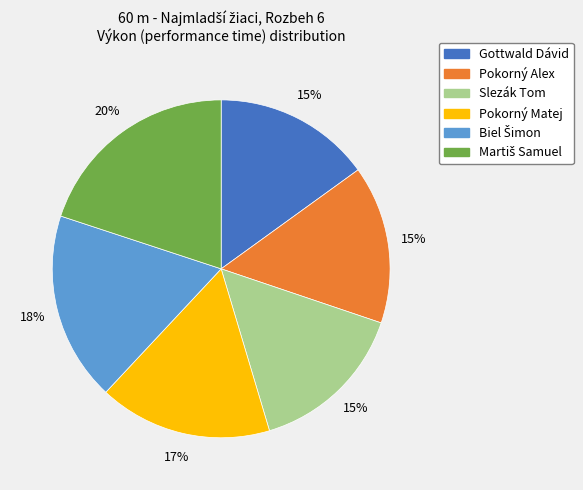

What is the ratio of the value at Slezák Tom to the value at Pokorný Matej?

0.9